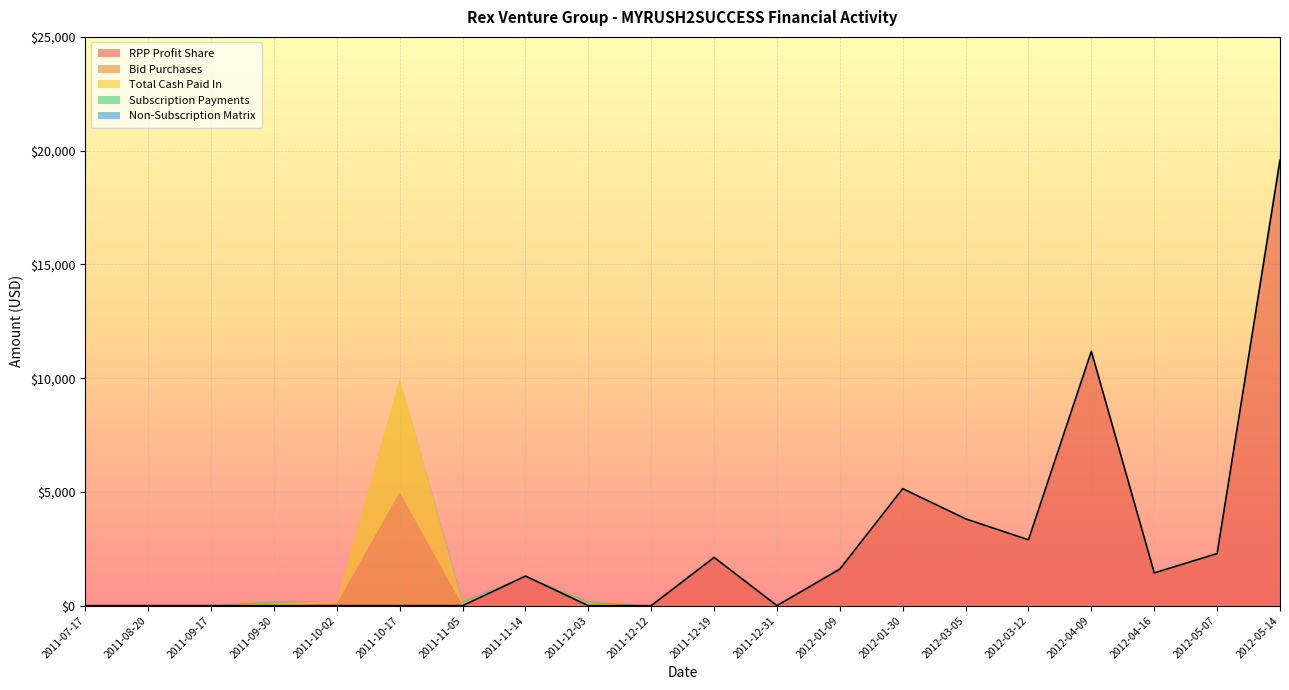

Between 2011-09-17 and 2012-05-07, which series saw the biggest shift?

RPP Profit Share